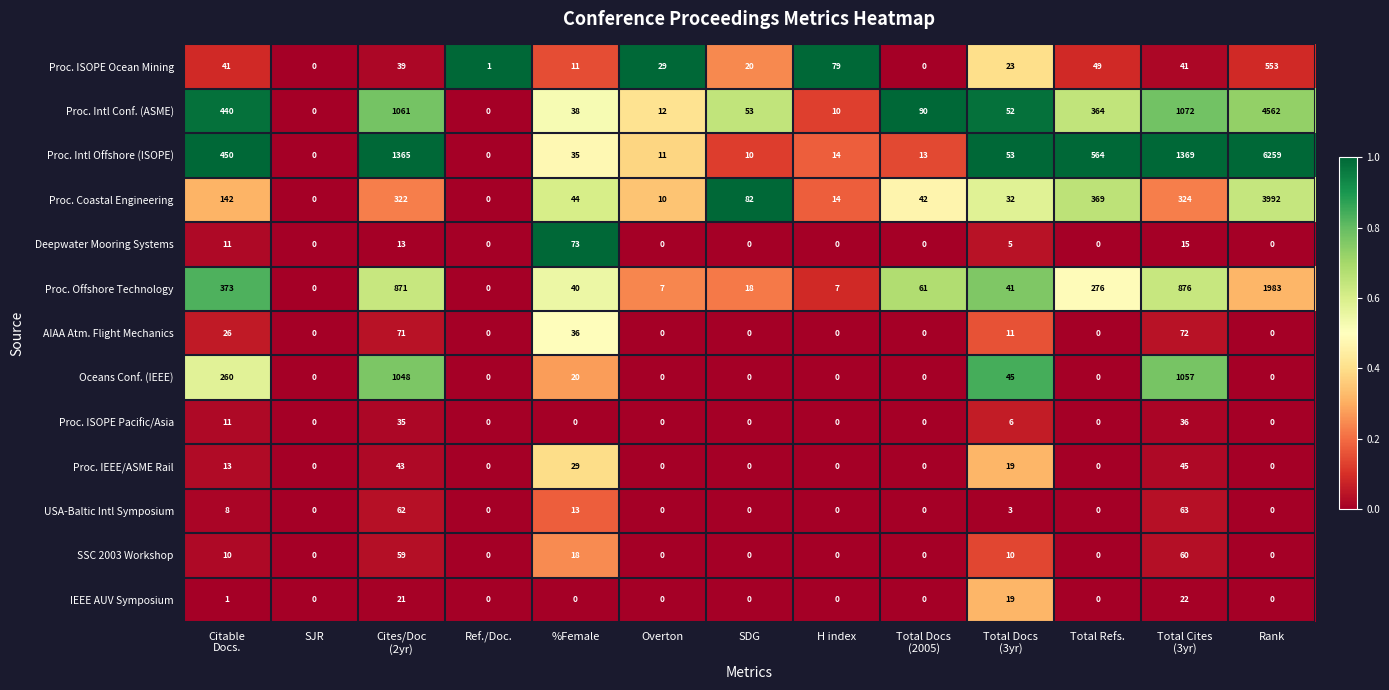

At which label is USA-Baltic Intl Symposium closest to 31?

%Female